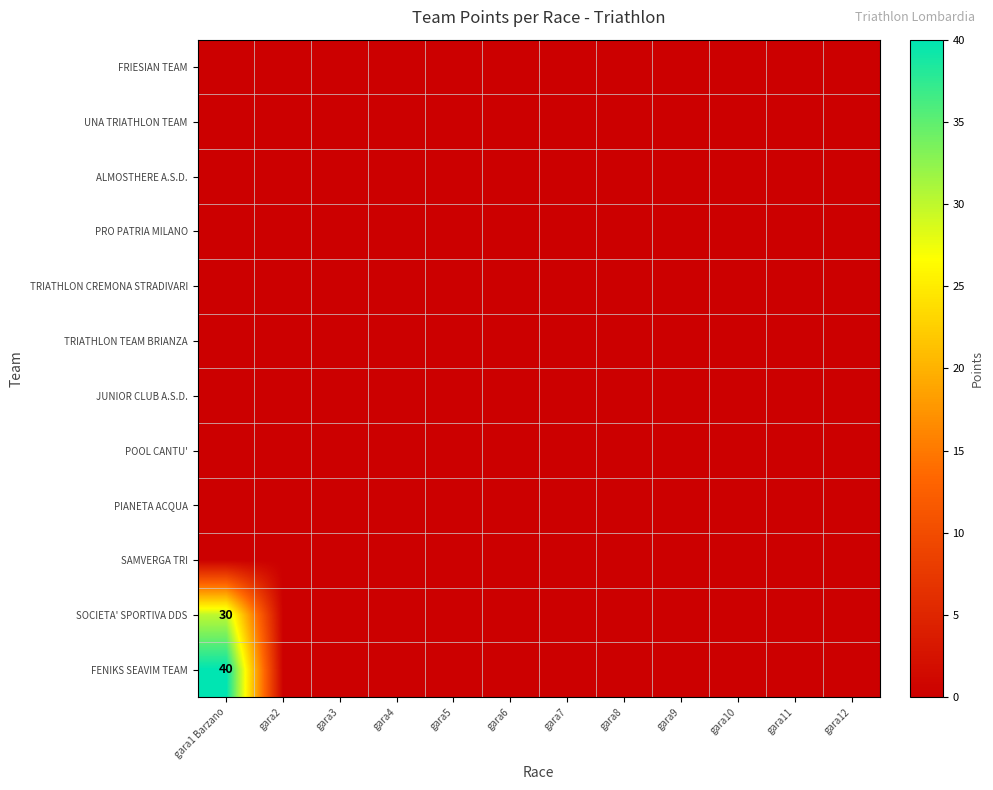

Which label corresponds to the largest value in the chart?

gara1 Barzano